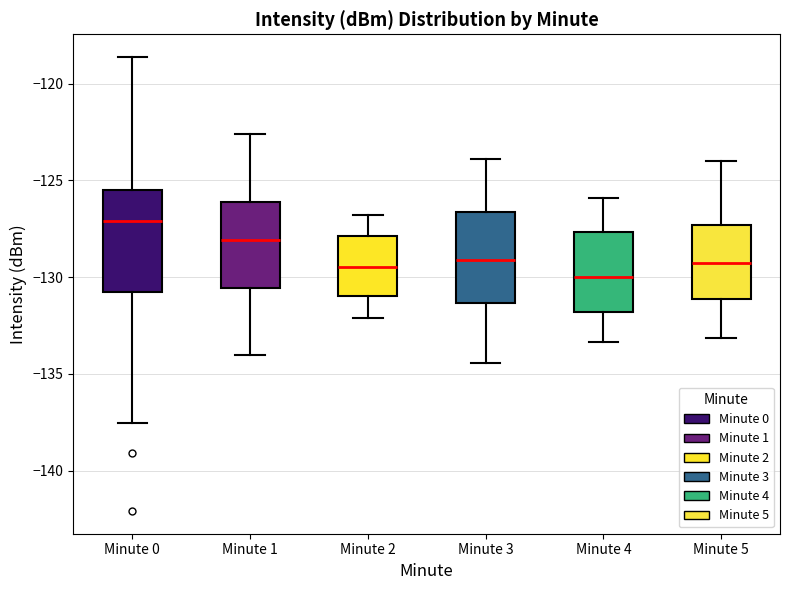

Which box has the lowest median line?

Minute 4